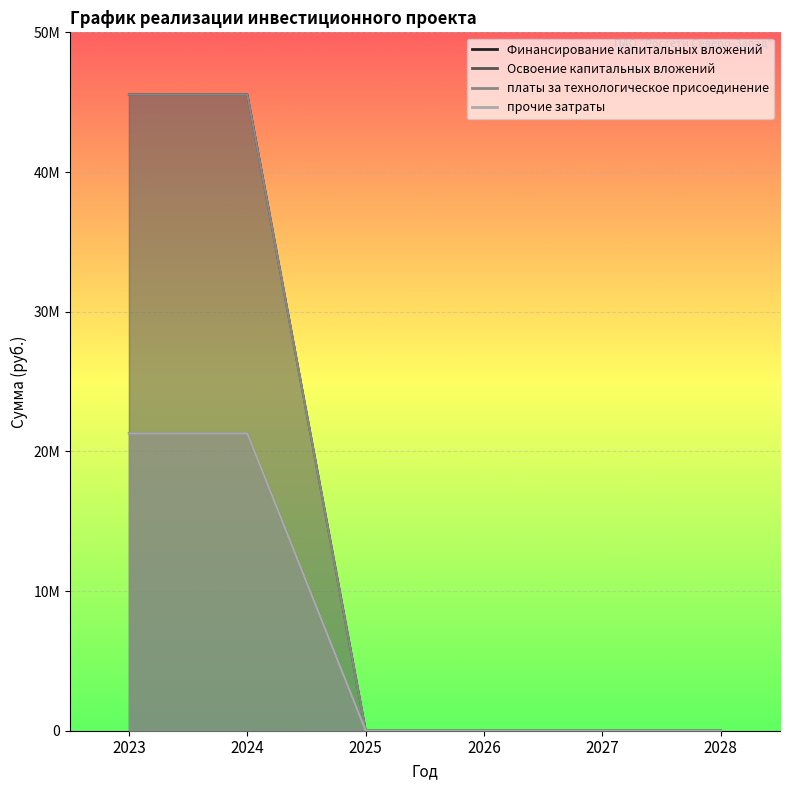

Which series changed the most between 2026 and 2028?

Финансирование капитальных вложений